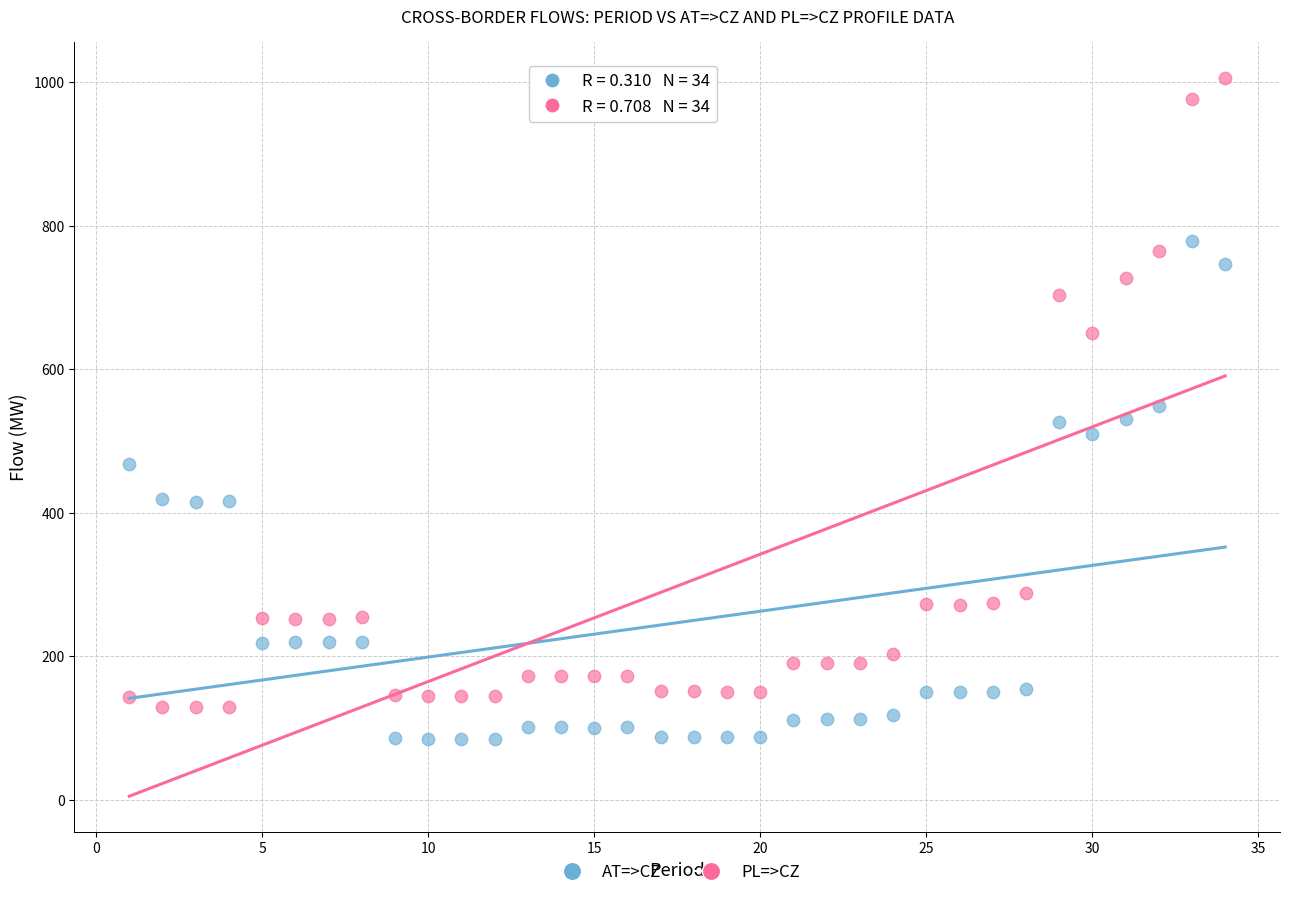

Which series has the largest Y range (max minus min)?

PL=>CZ